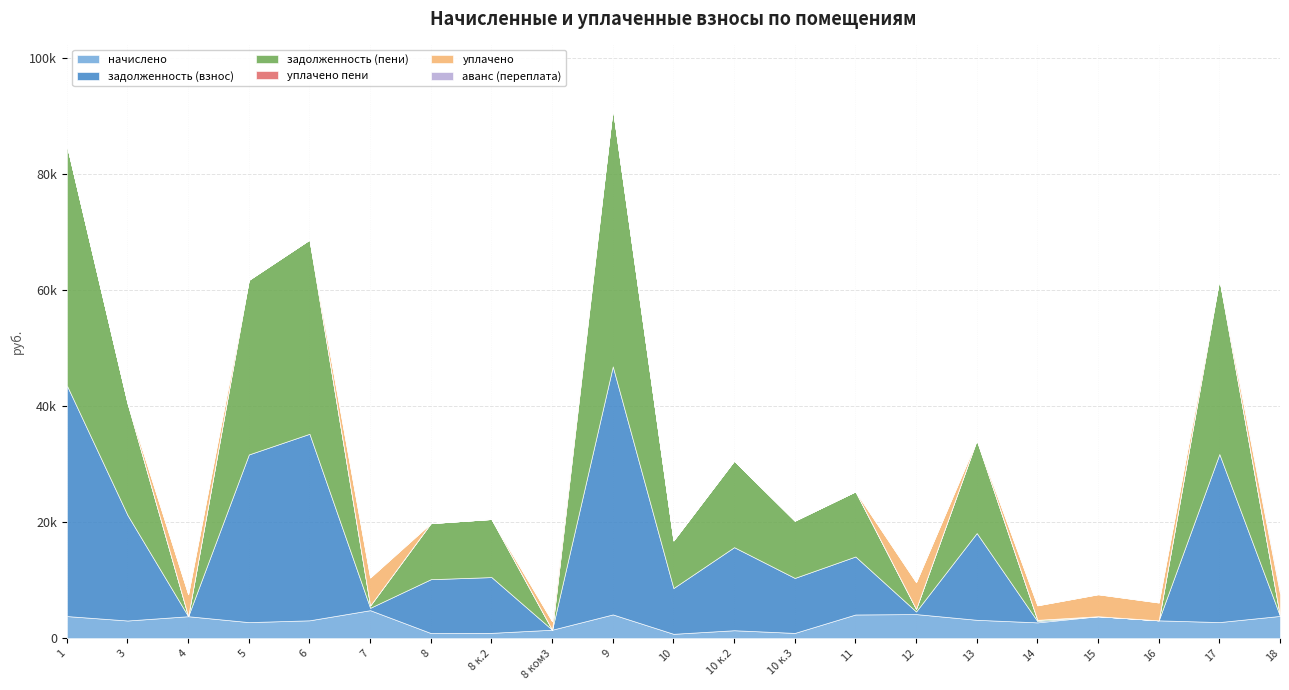

Does the chart display data point markers on the line(s)?

No